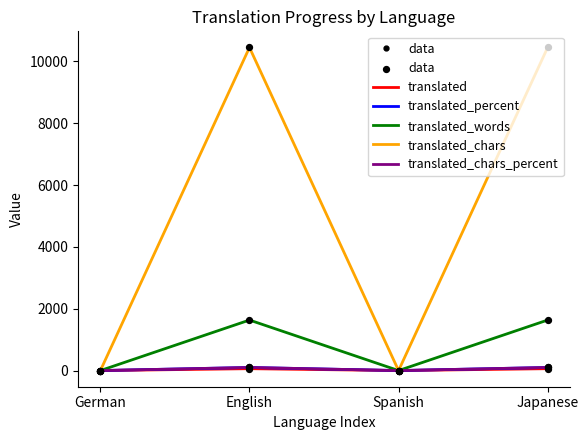

Which series has the largest total across all categories?

translated_chars